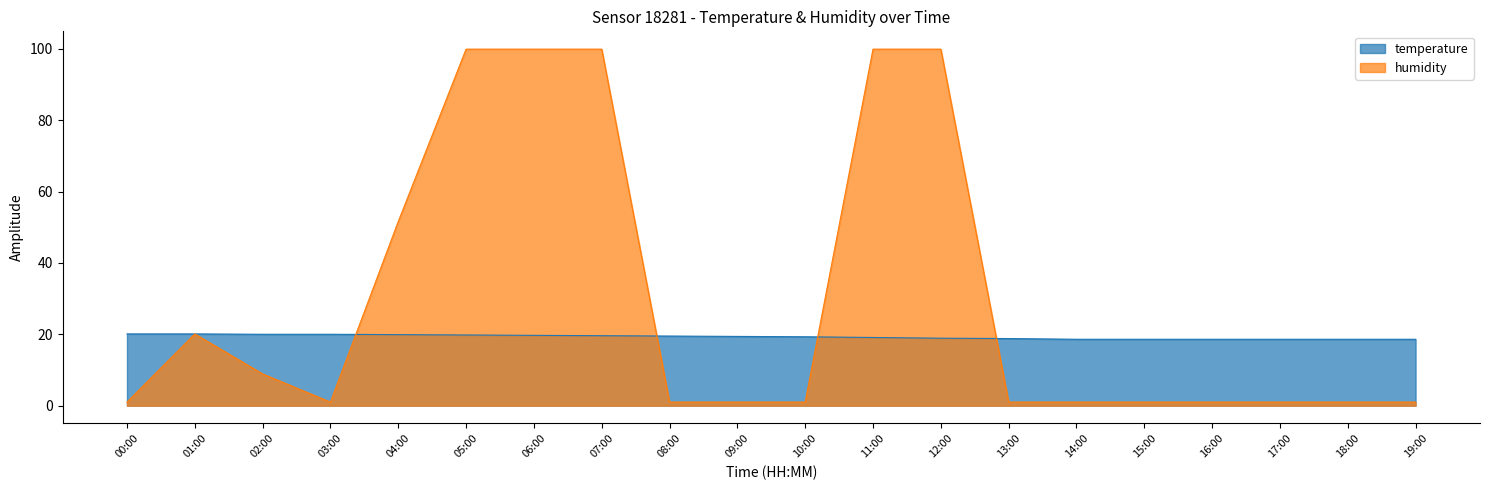

In humidity, how many points are higher than both neighbors (excluding endpoints)?

1